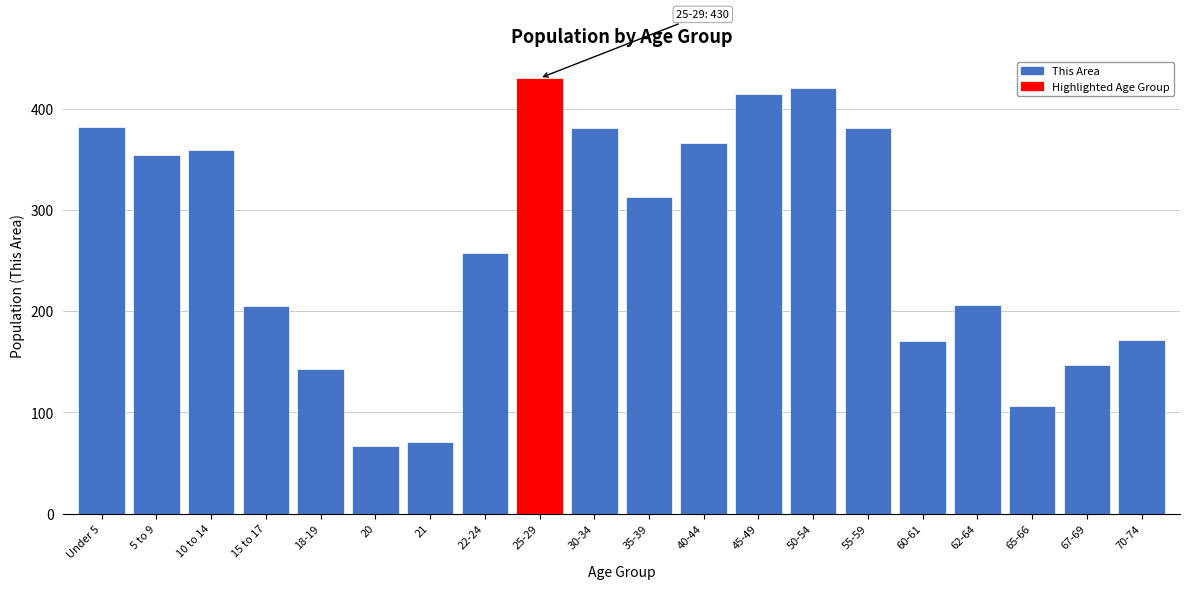

What is the maximum value shown in the chart?

430